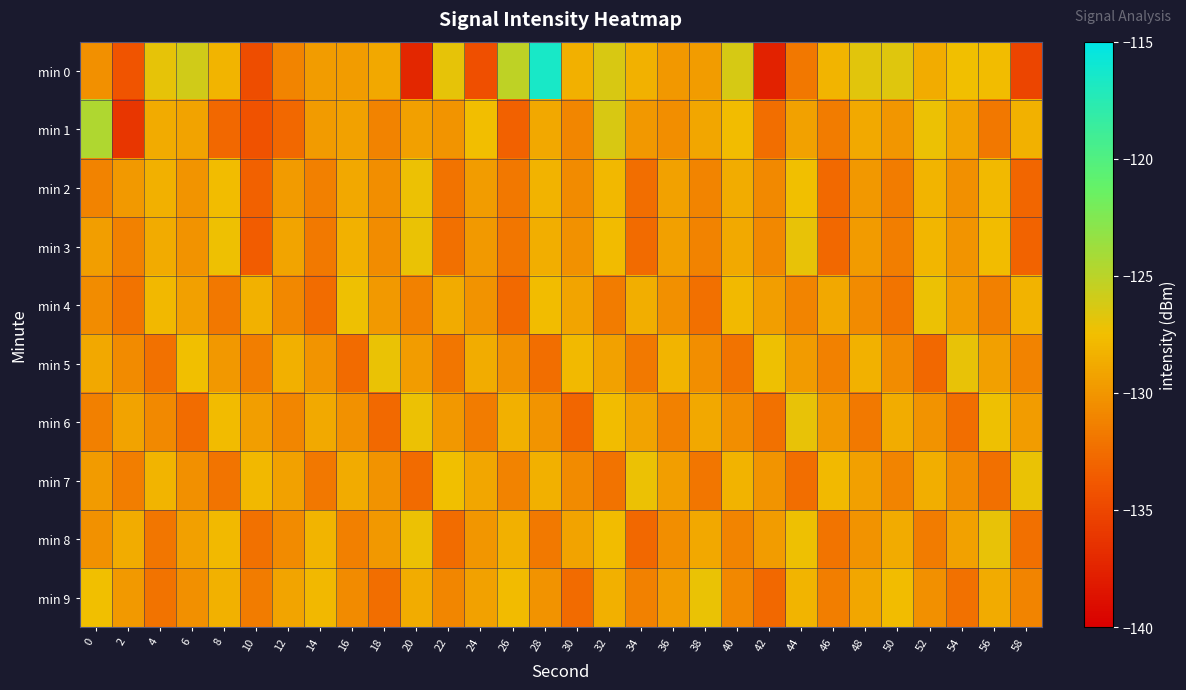

List the series in order of their peak value, highest first.

min 0, min 1, min 3, min 5, min 6, min 8, min 7, min 9, min 2, min 4